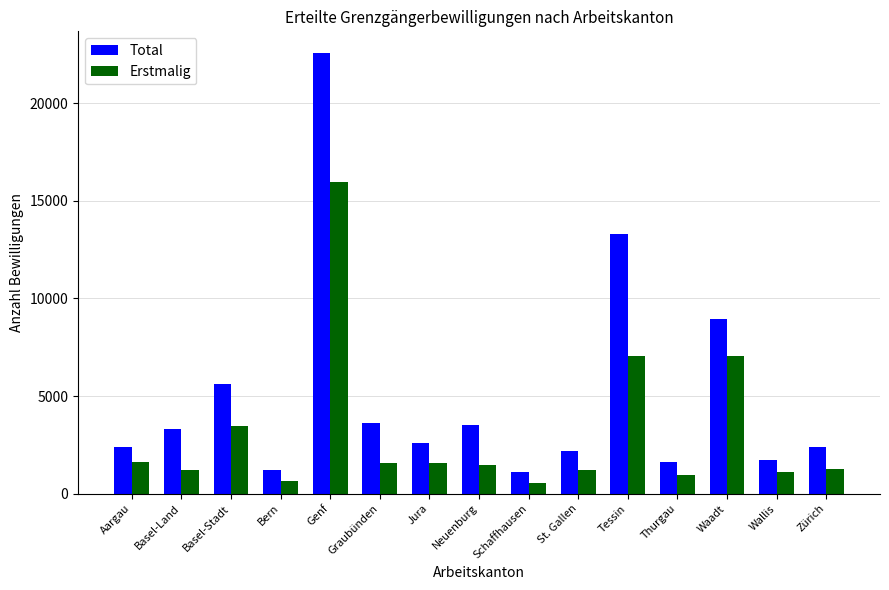

Is it true that Total equals 2165 at St. Gallen?

True